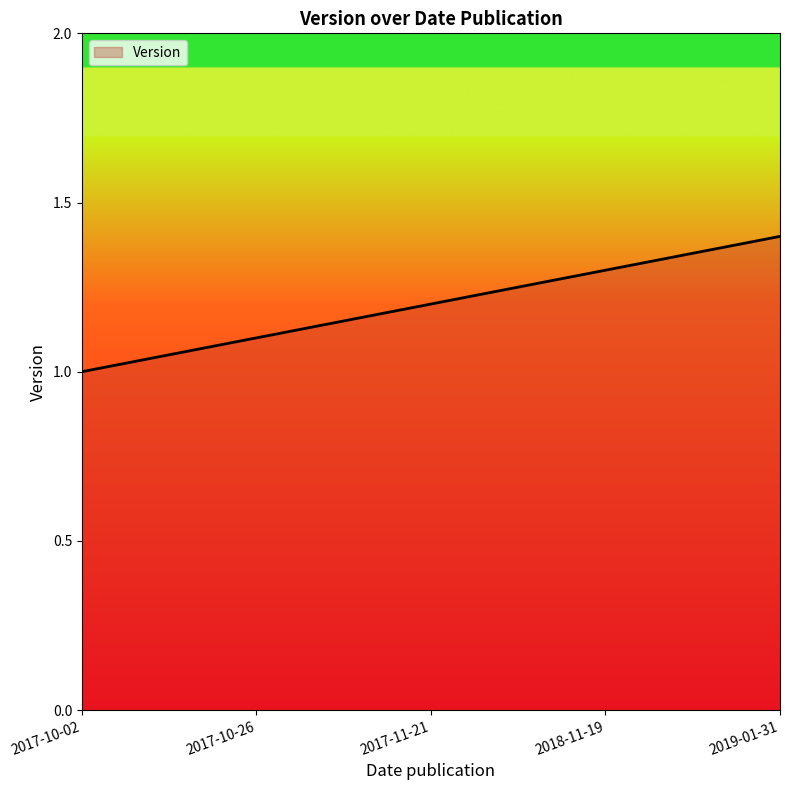

Reading left to right, list all the values displayed in this chart.

1.0	1.1	1.2	1.3	1.4